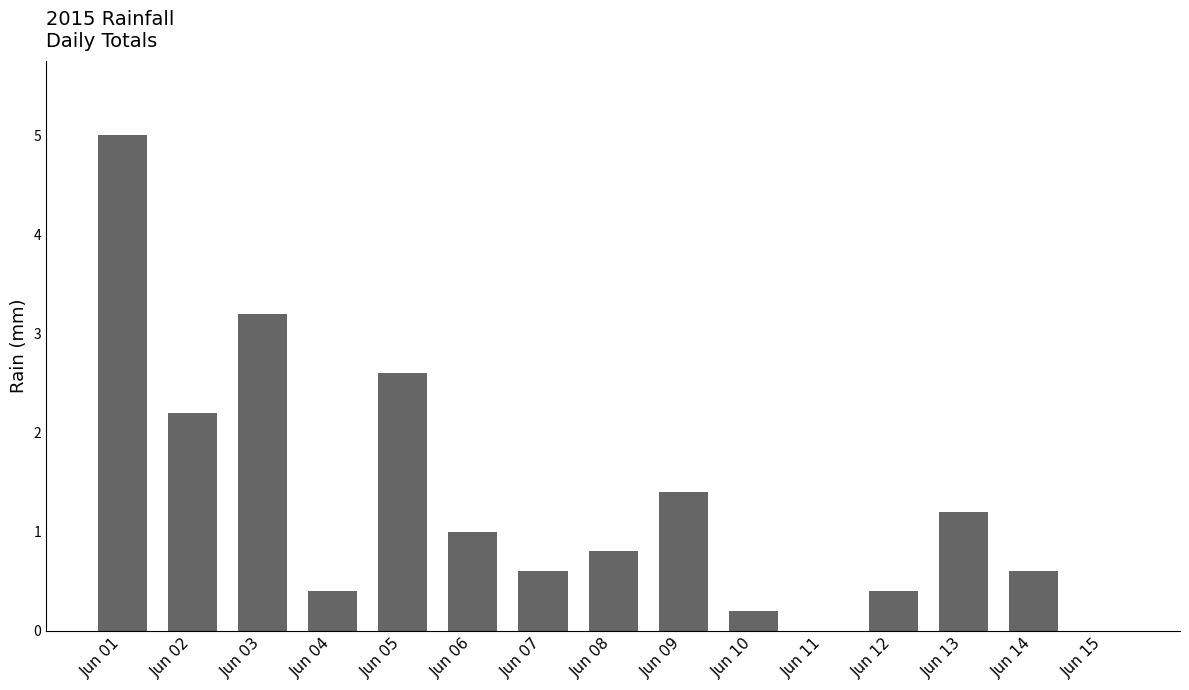

Reading right to left, transcribe all the data shown in this chart.

0.0	0.6	1.2	0.4	0.0	0.2	1.4	0.8	0.6	1.0	2.6	0.4	3.2	2.2	5.0